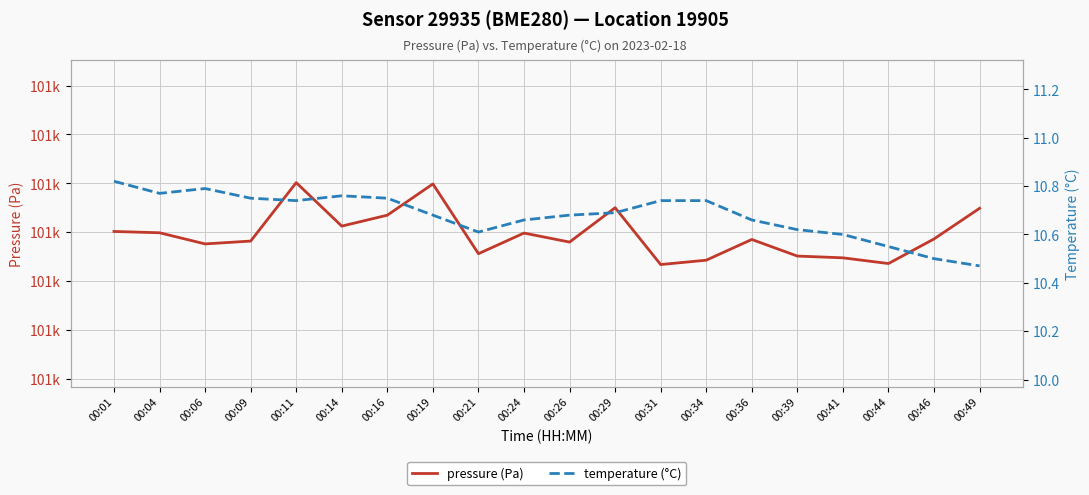

What is the minimum value for pressure (Pa)?

101206.8